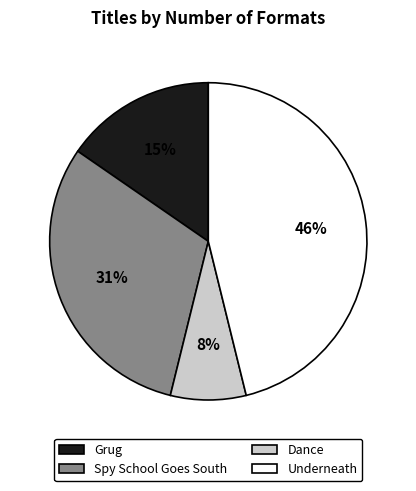

Do Grug and Spy School Goes South together represent more than half of the pie?

No